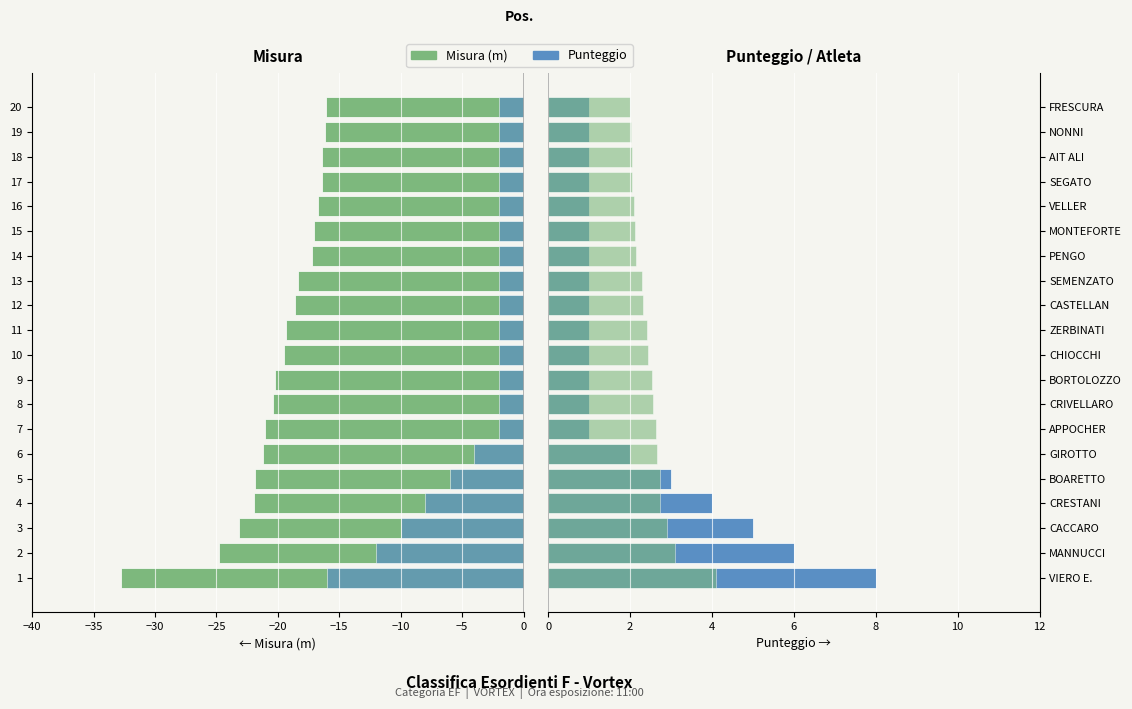

At how many categories does at least one series exceed -18?

20